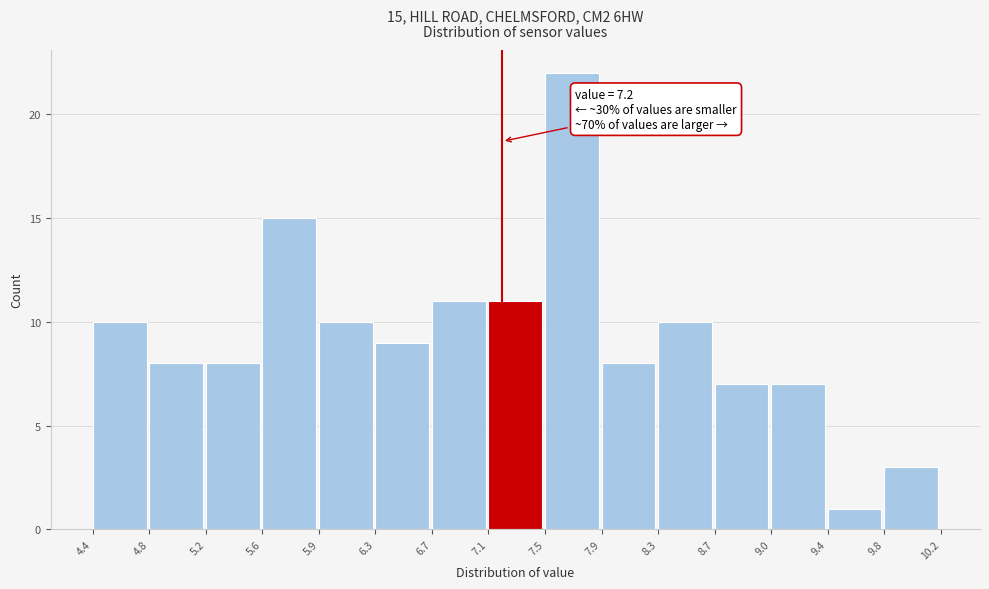

Which range on the x-axis has the tallest bar?

7.5 to 7.9